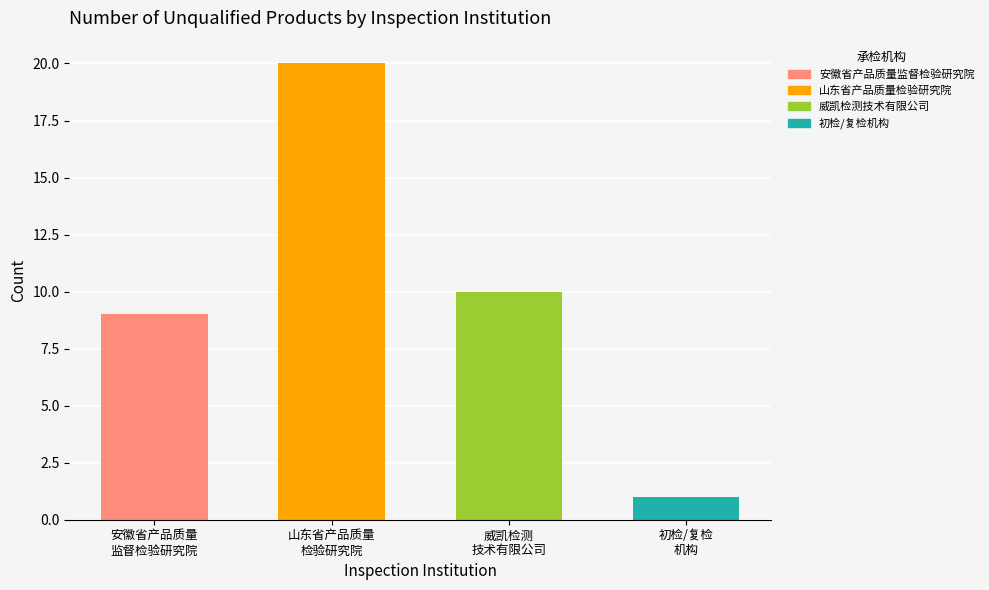

What is the value of the 2nd bar from the left?

20